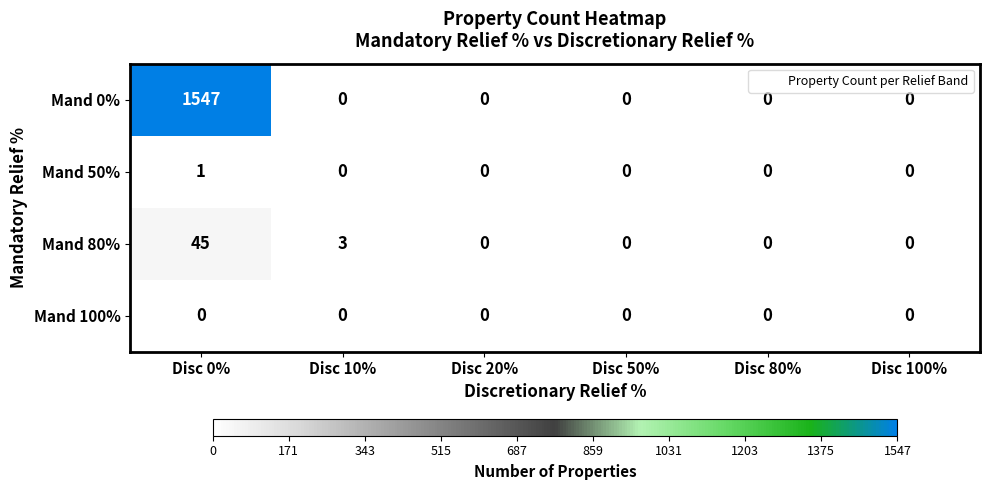

At which category does the chart reach its peak across all series?

Disc 0%